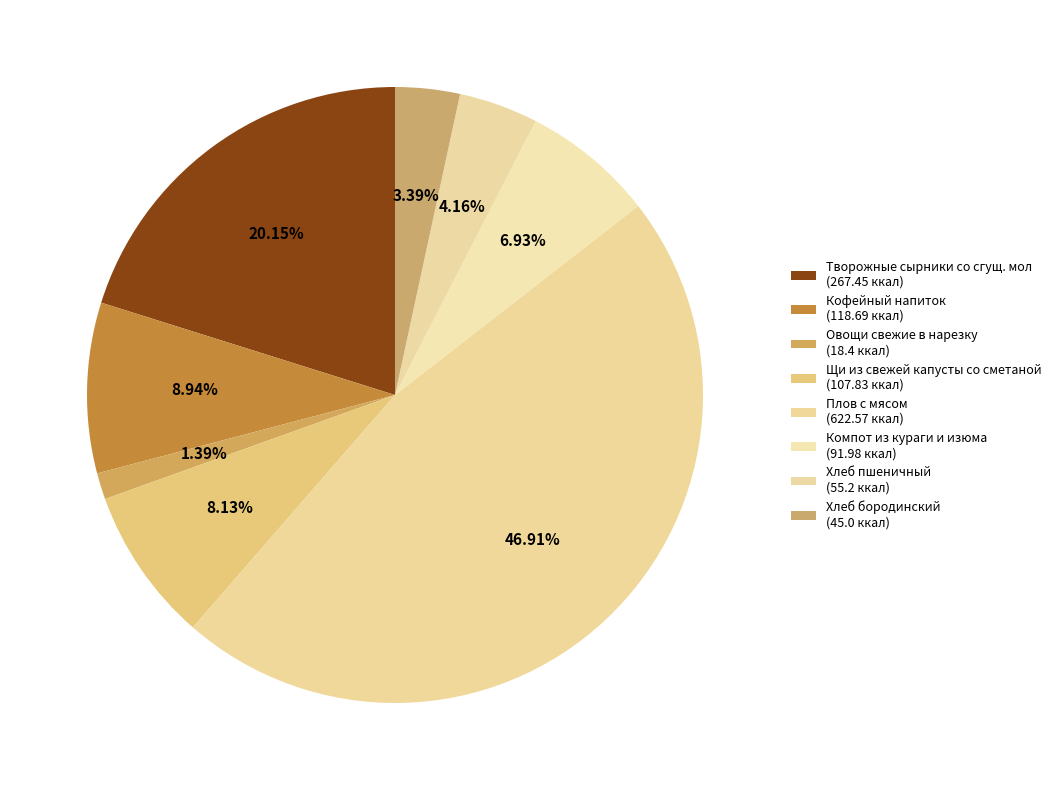

Is it true that Кофейный напиток is 9% of the pie?

True